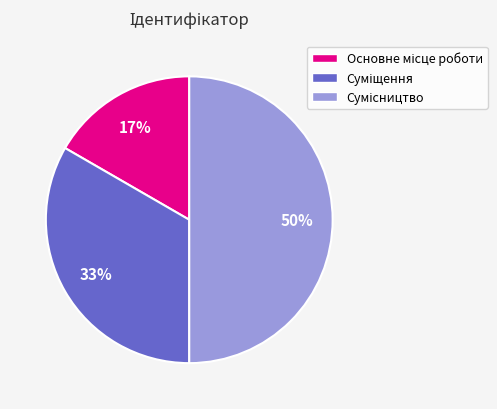

To the nearest percent, what is the difference between the largest and smallest slice percentages?

33%